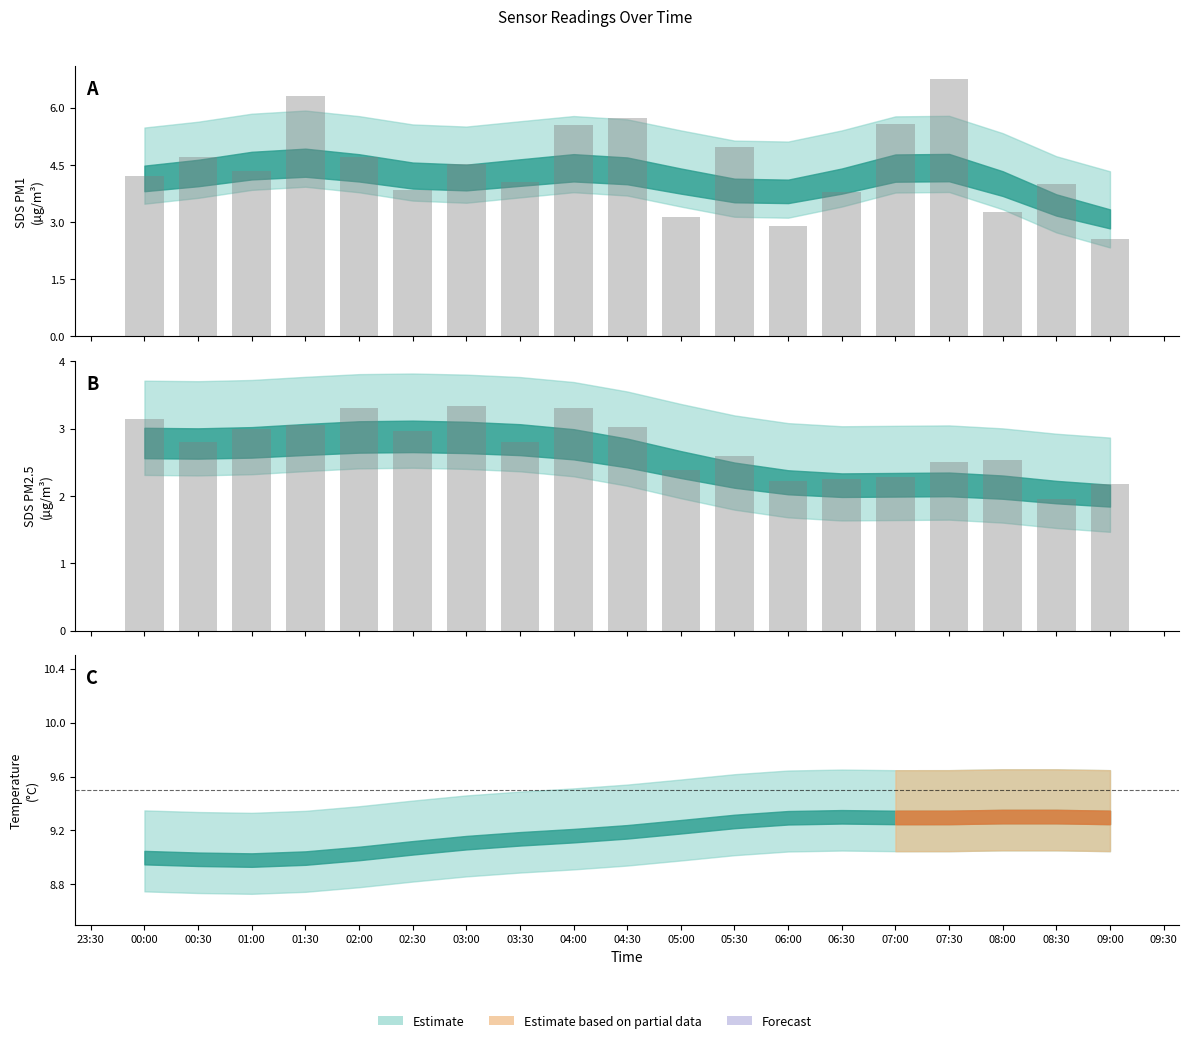

How many data points in SDS_P1 are above 4?

12